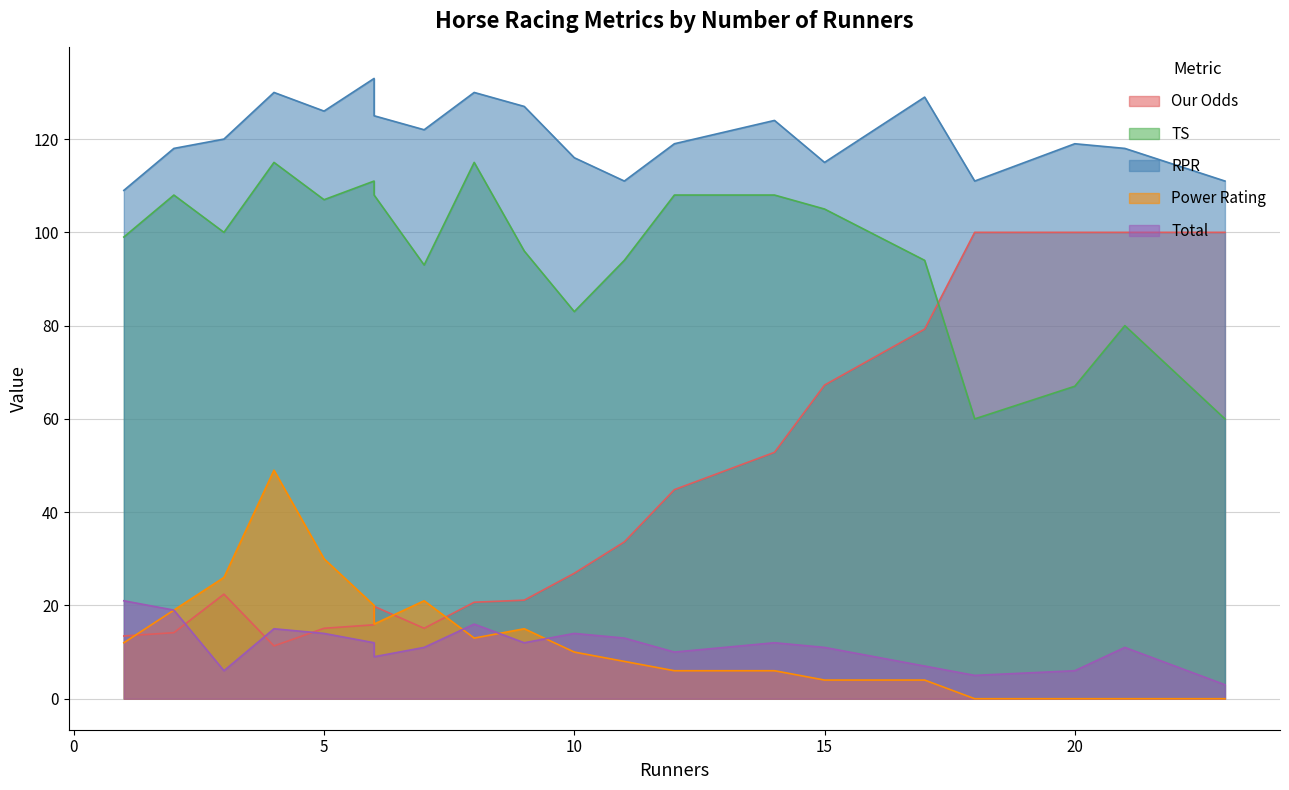

Which category has the highest value across all series?

6